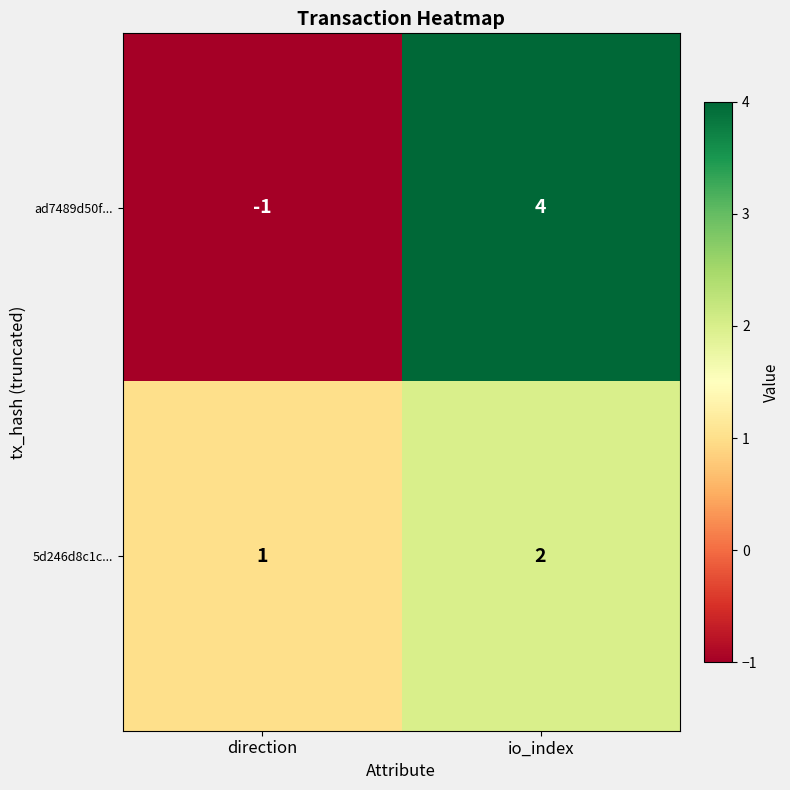

Reading left to right, transcribe all the data shown in this chart.

ad7489d50f...: direction=-1	io_index=4
5d246d8c1c...: direction=1	io_index=2